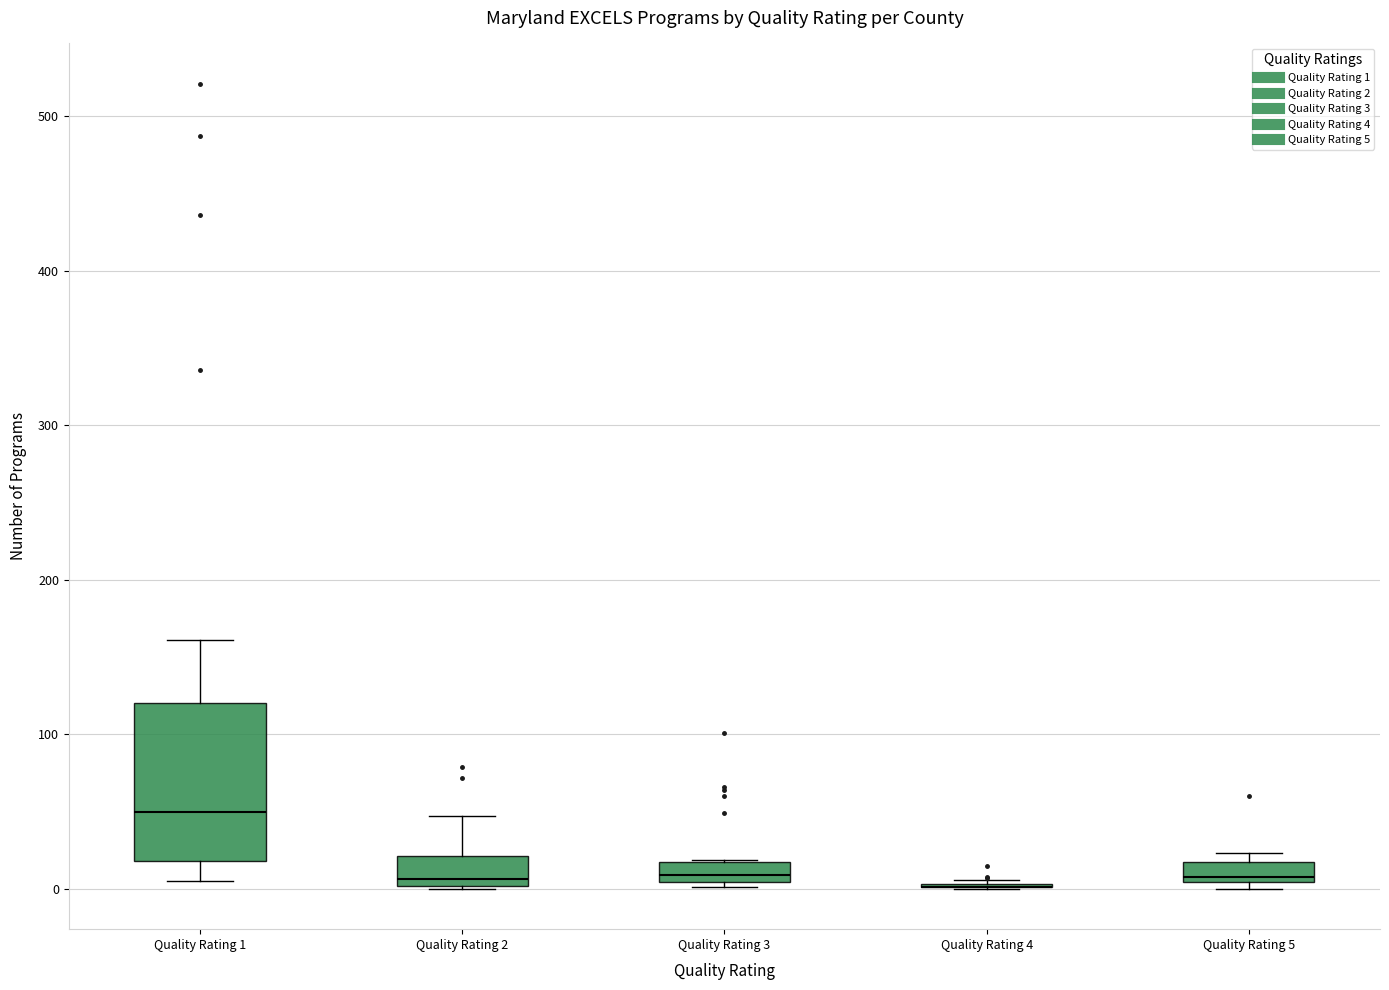

Comparing the boxes themselves (not the whiskers), which one is the tallest?

Quality Rating 1